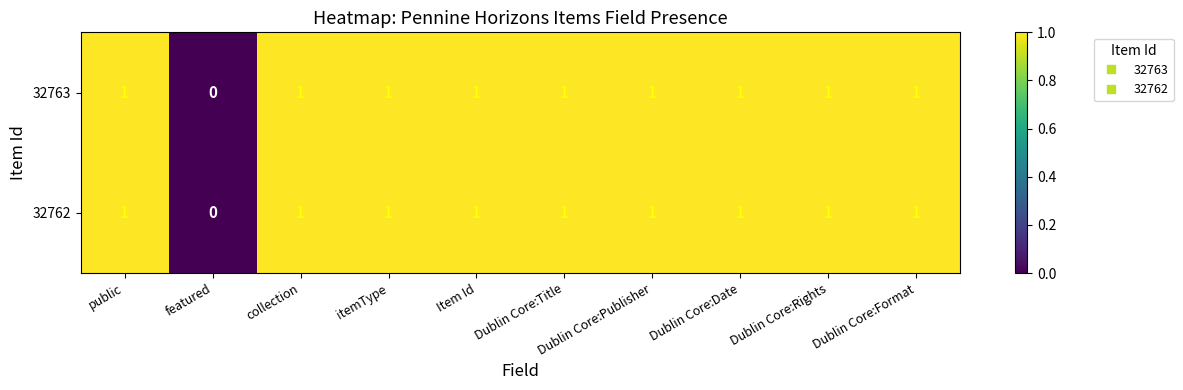

The 32762 series shows 1 at public. True or false?

True